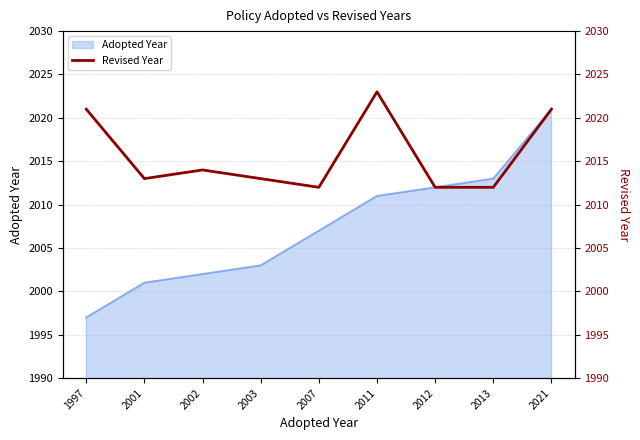

Rank the categories by value from lowest to highest.

2007, 2012, 2013, 2001, 2003, 2002, 1997, 2021, 2011